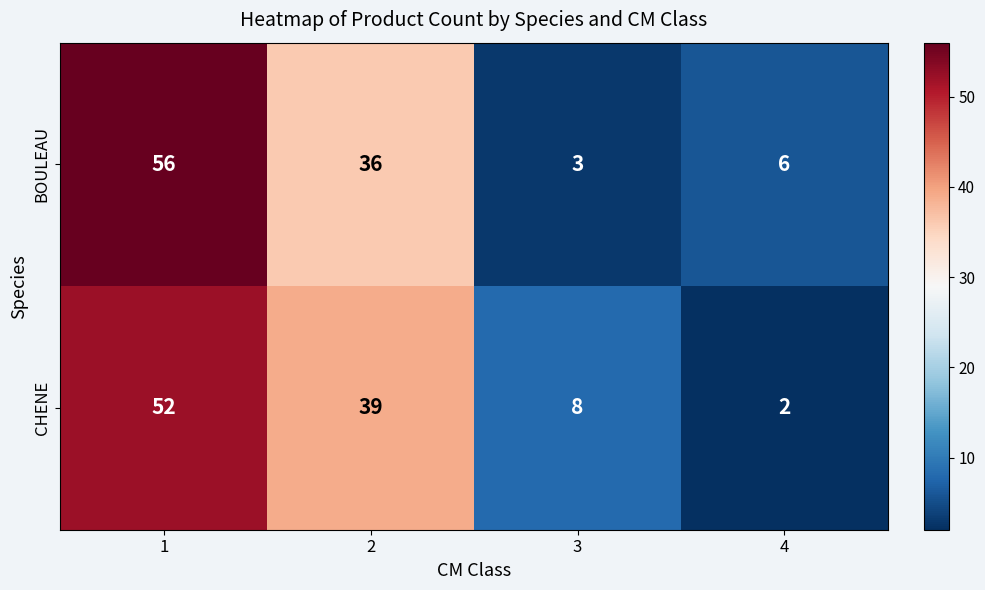

The value of CHENE at 2 is 18. True or false?

False